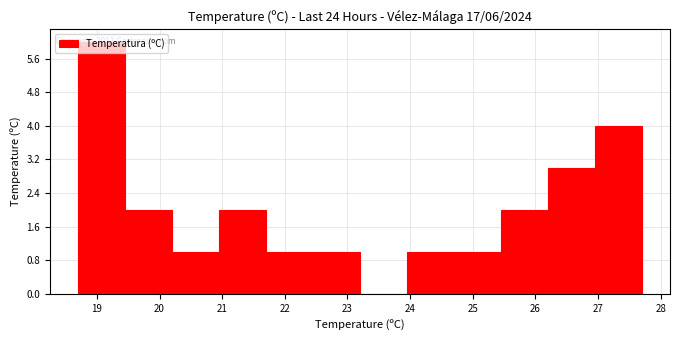

Which range on the x-axis has the tallest bar?

18.70 to 19.45